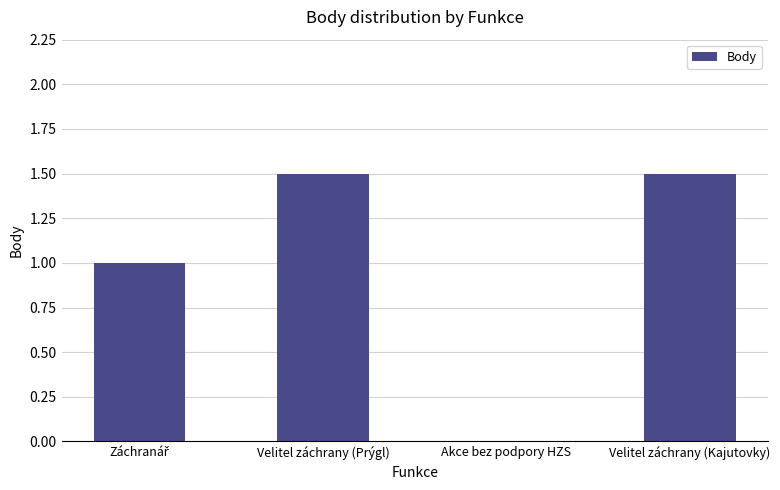

Where is the data nearest to the value 0?

Akce bez podpory HZS